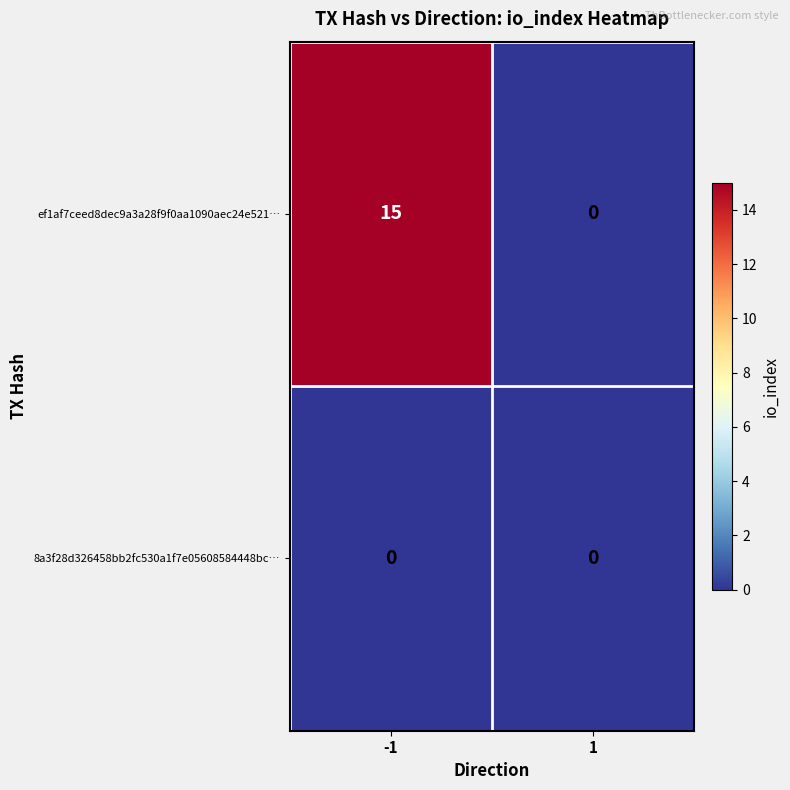

Reading left to right, transcribe all the data shown in this chart.

ef1af7ceed8dec9a3a28f9f0aa1090aec24e521…: 15	0
8a3f28d326458bb2fc530a1f7e05608584448bc…: 0	0